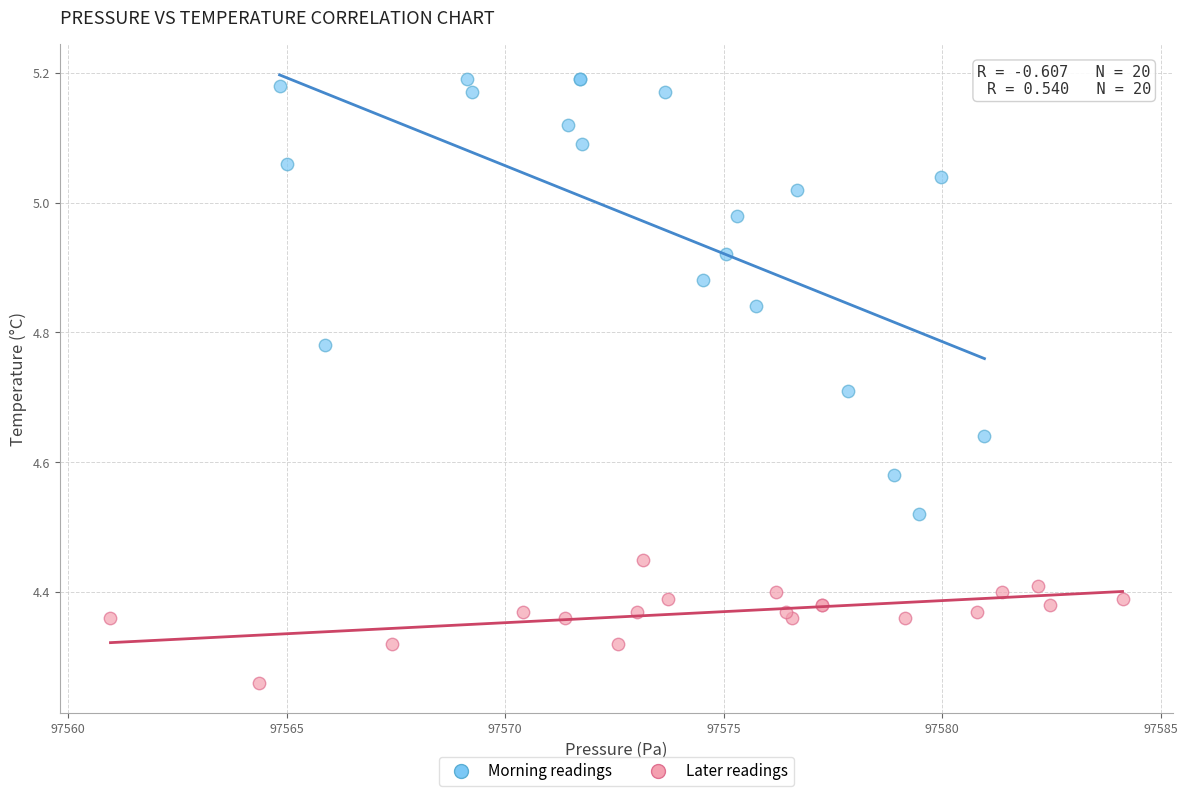

Which series has the largest Y range (max minus min)?

Morning readings